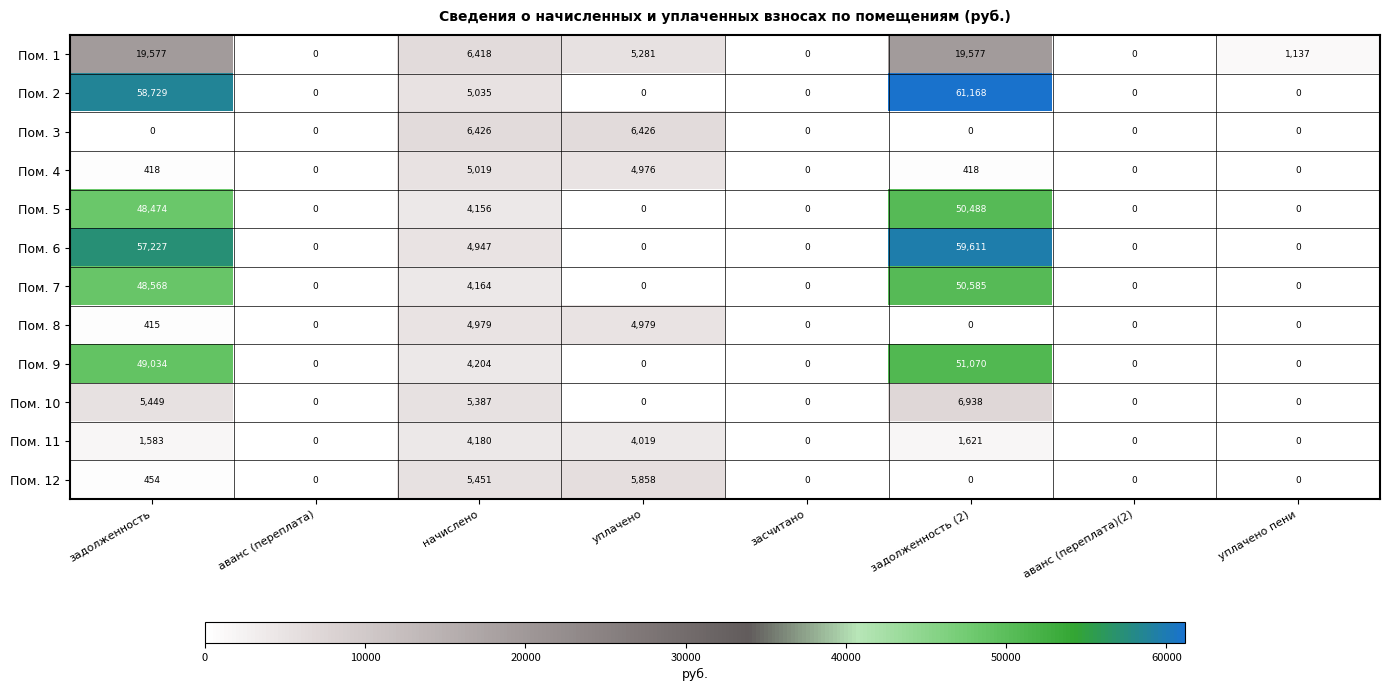

At which label is Пом. 11 closest to 2090?

задолженность (2)